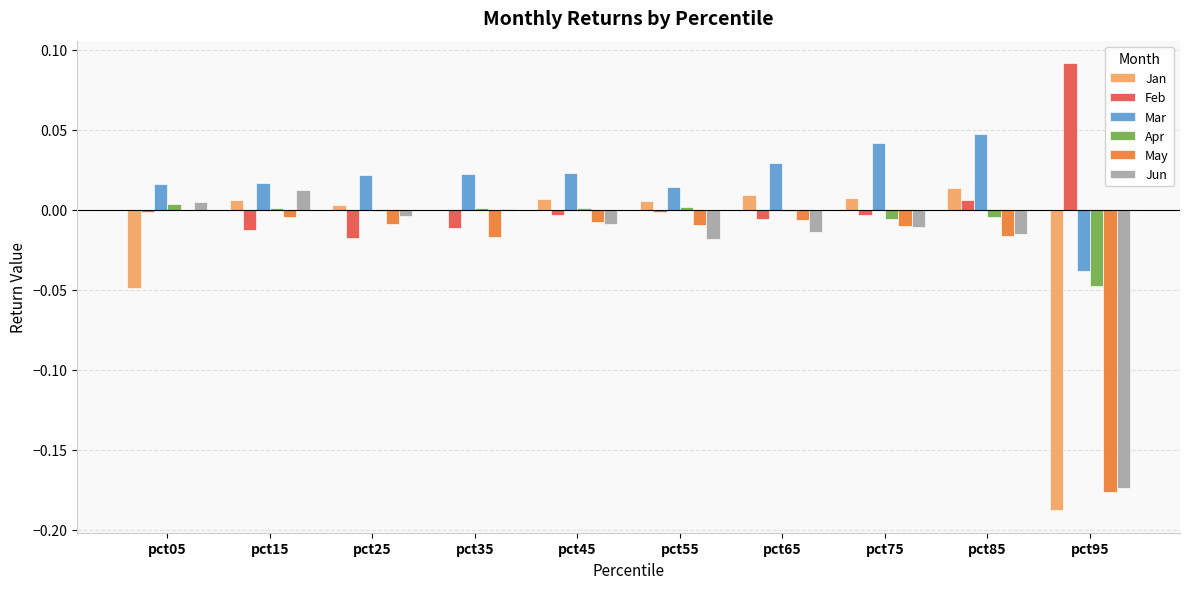

Which series has the largest total across all categories?

Mar